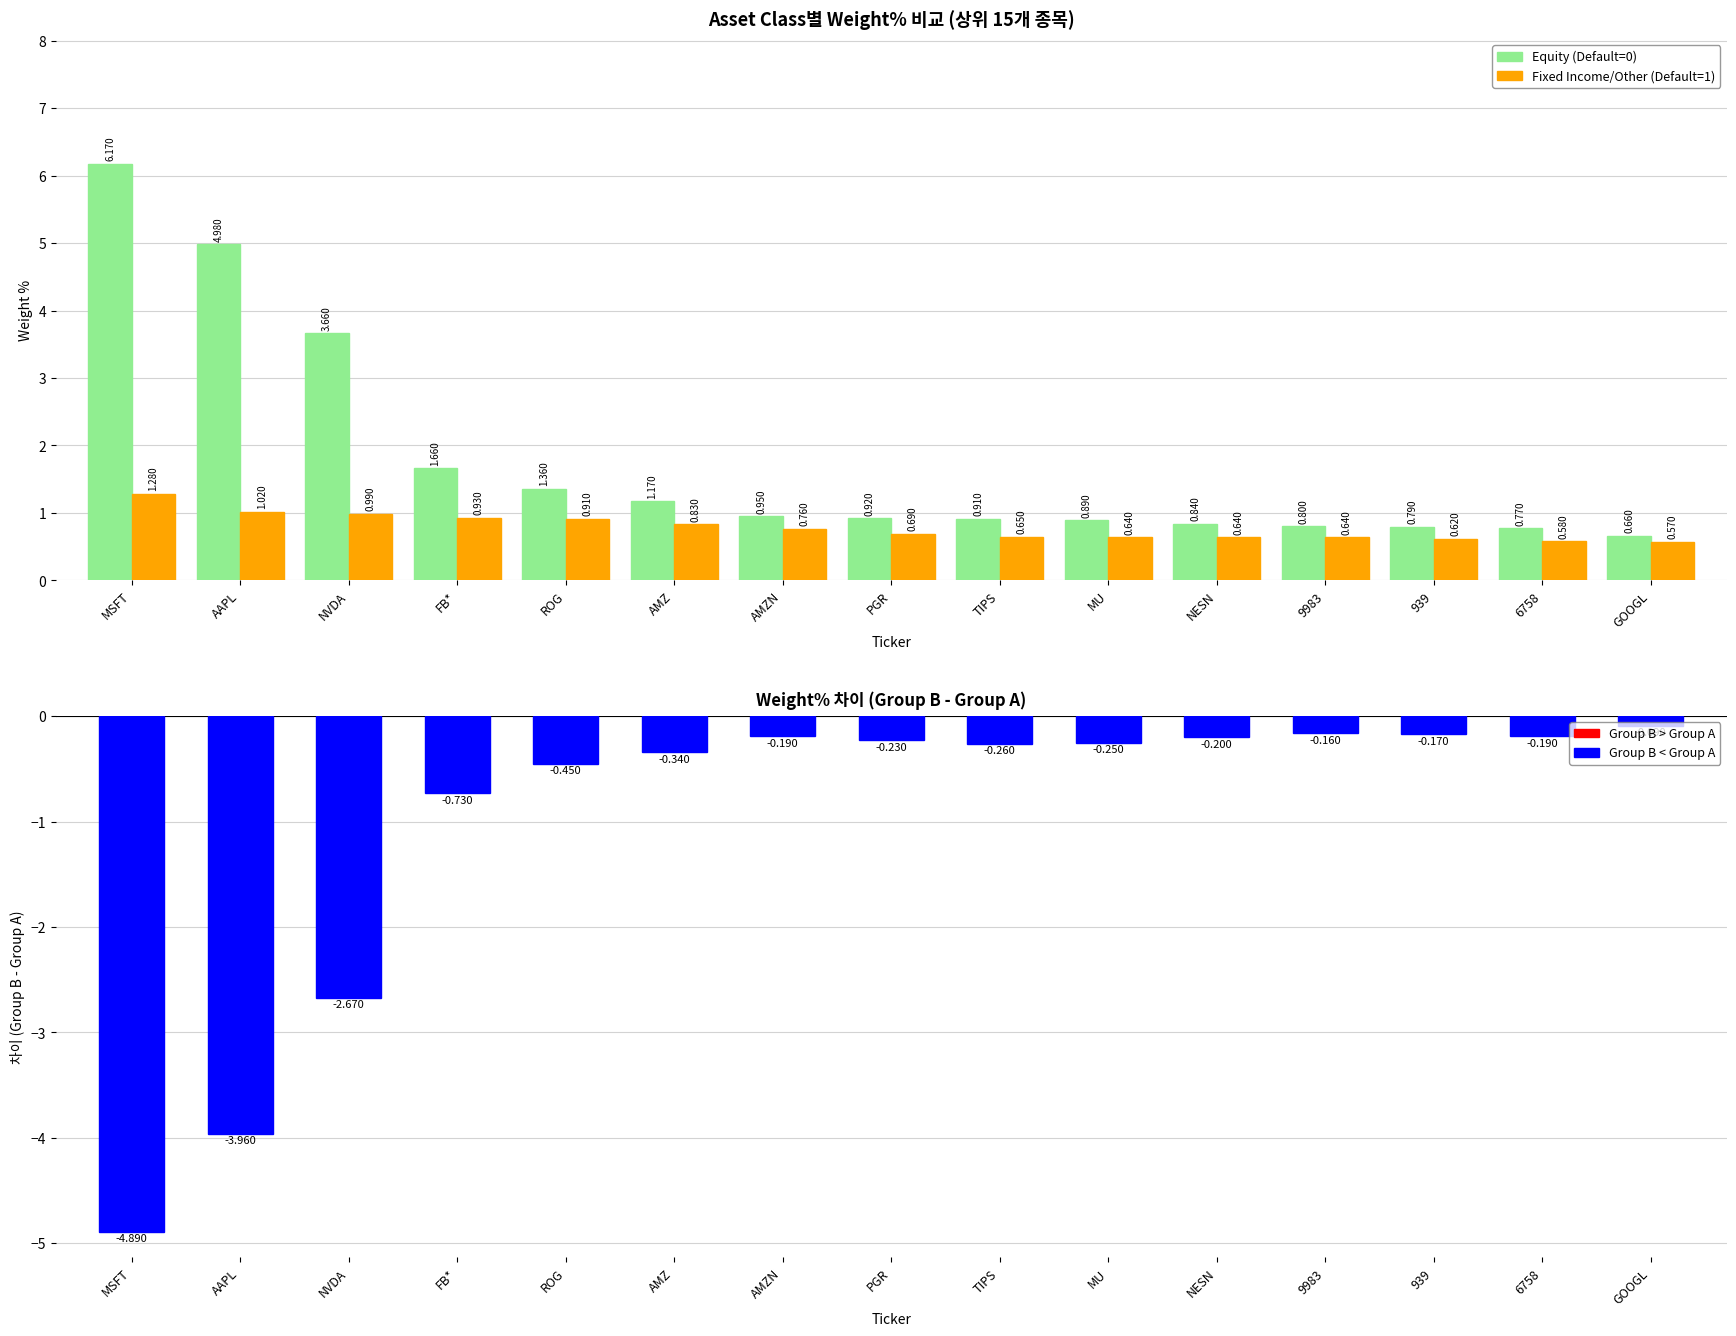

What is the difference between the maximum and minimum values in the Fixed Income / Other (Default=1) series?

0.7